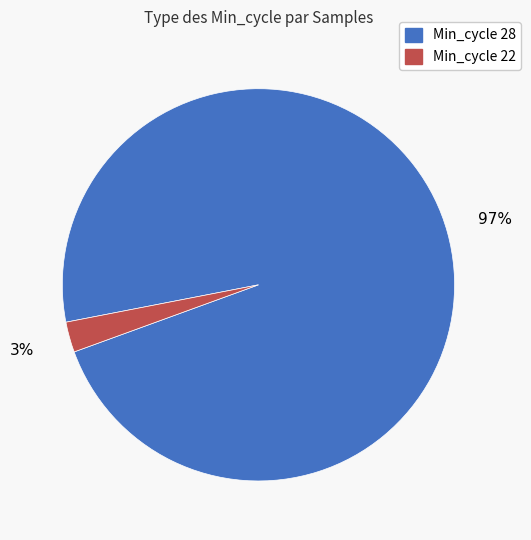

To the nearest percent, what is the average slice percentage?

50%